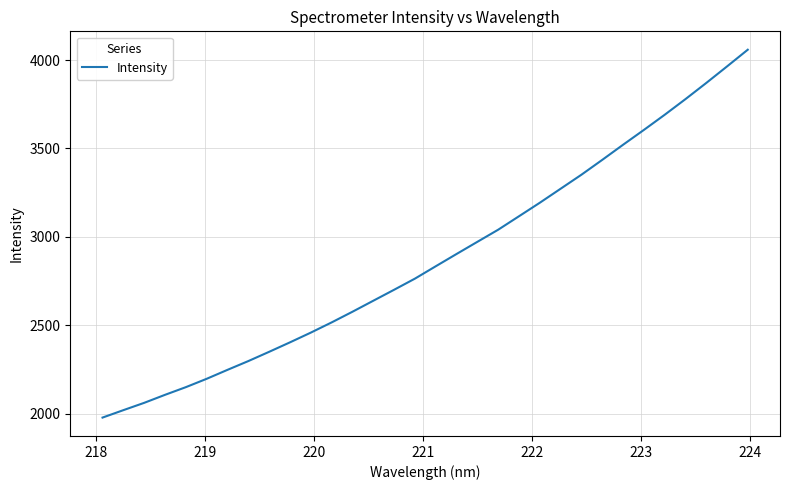

What is the greatest value displayed?

4058.2